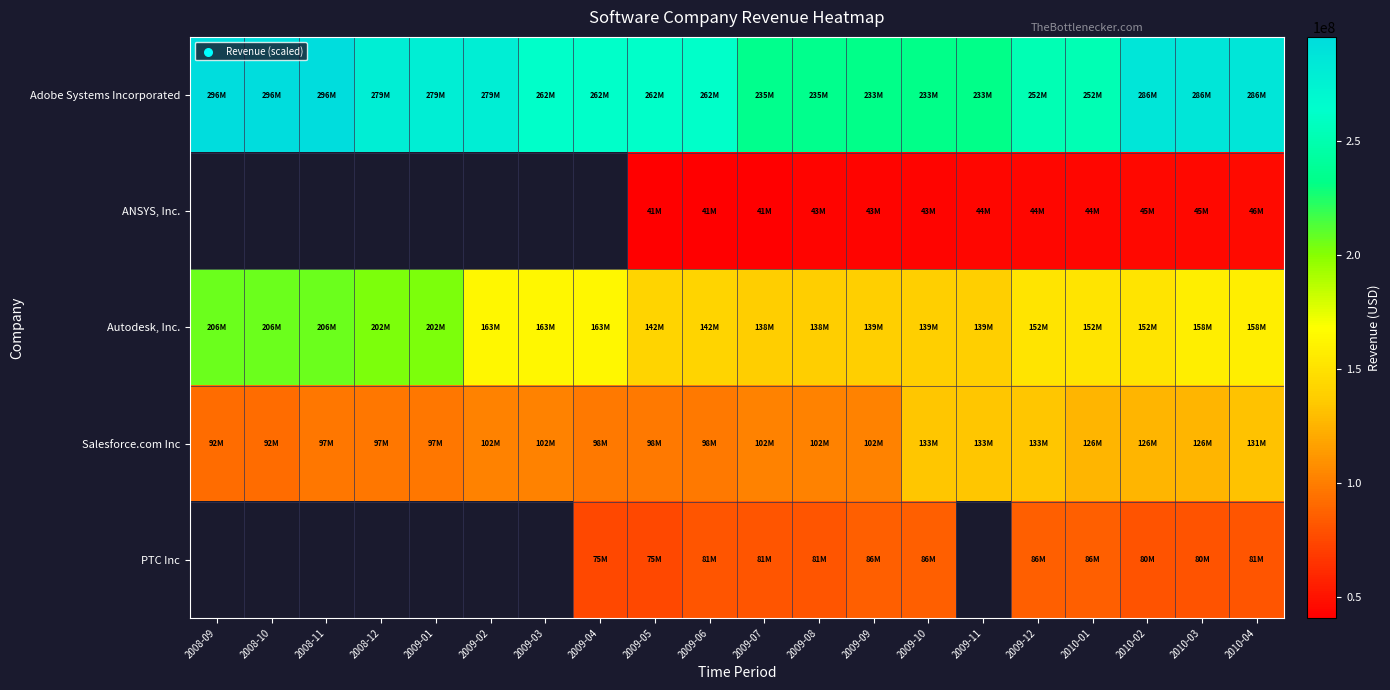

Rank the categories by Salesforce.com Inc value from highest to lowest.

2009-10, 2009-11, 2009-12, 2010-04, 2010-01, 2010-02, 2010-03, 2009-07, 2009-08, 2009-09, 2009-02, 2009-03, 2009-04, 2009-05, 2009-06, 2008-11, 2008-12, 2009-01, 2008-09, 2008-10